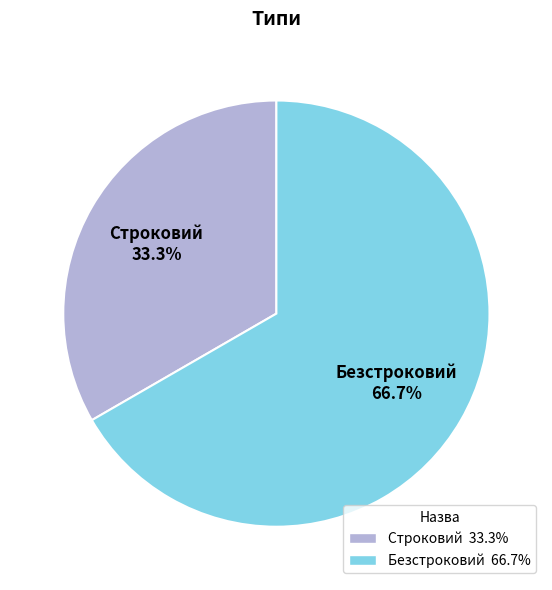

Between Строковий and Безстроковий, which is larger?

Безстроковий